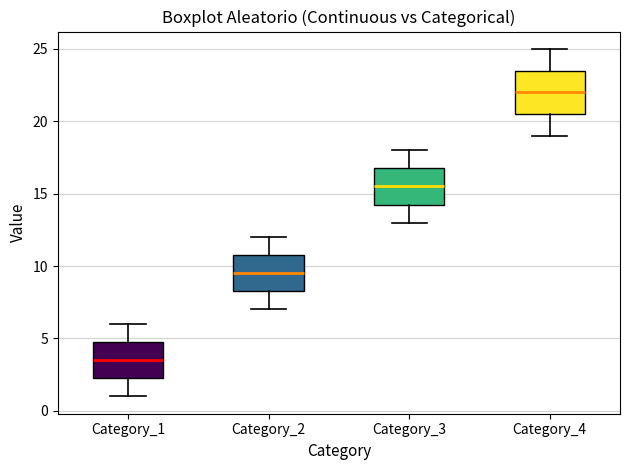

Reading left to right, read every box against the y-axis: the position of its median line, the range the box covers, and the ends of its whiskers. The values are not printed on the chart, so give them approximately, as read against the axis.

Category_1: median 3.5, box 2.5 to 5.0, whiskers 1.0 to 6.0
Category_2: median 9.5, box 8.5 to 11.0, whiskers 7.0 to 12.0
Category_3: median 15.5, box 14.5 to 17.0, whiskers 13.0 to 18.0
Category_4: median 22.0, box 20.5 to 23.5, whiskers 19.0 to 25.0